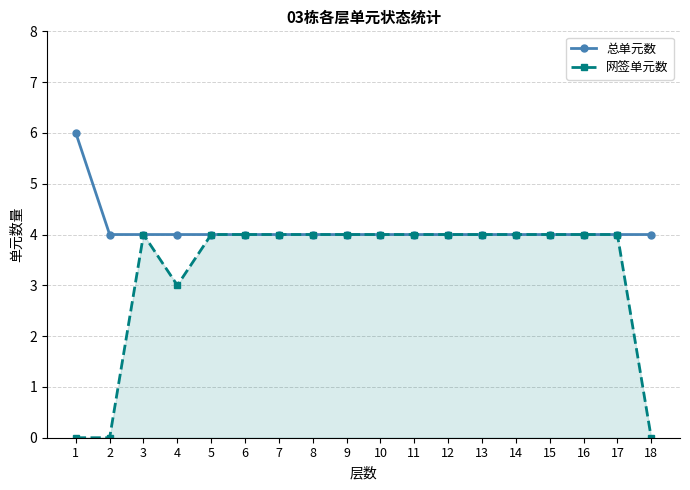

At which label is 网签单元数 closest to 2?

4